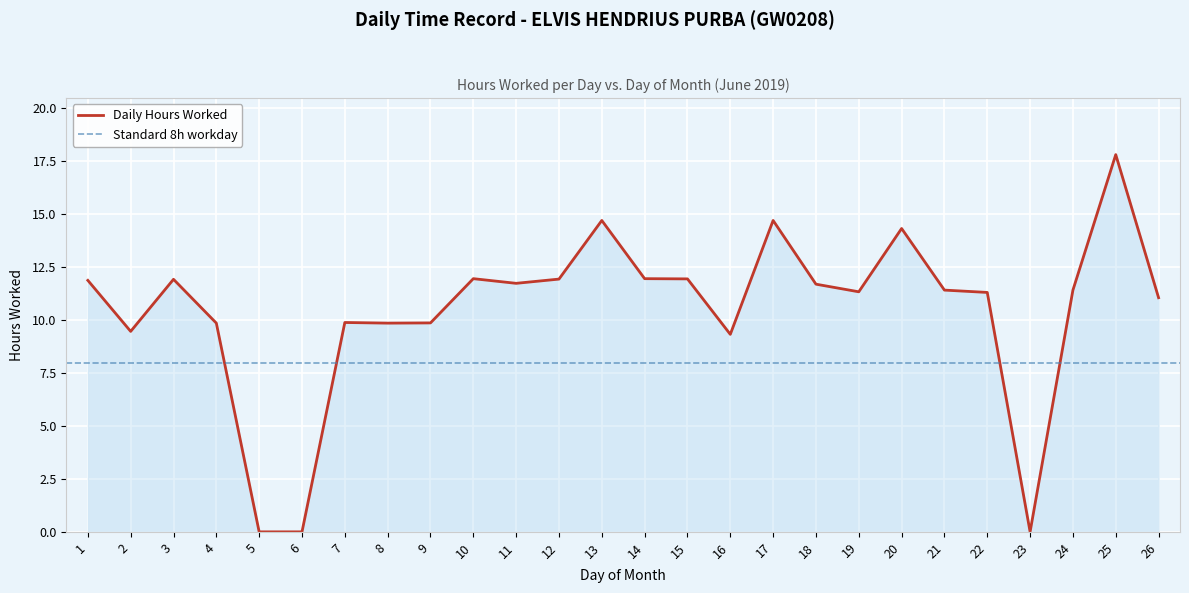

How many points are higher than both their immediate neighbors (excluding endpoints)?

7